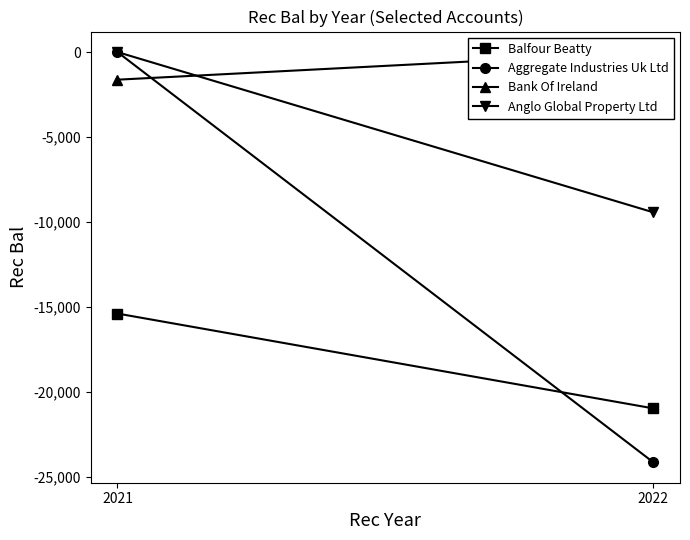

What is the average value of the Balfour Beatty series?

-18171.2